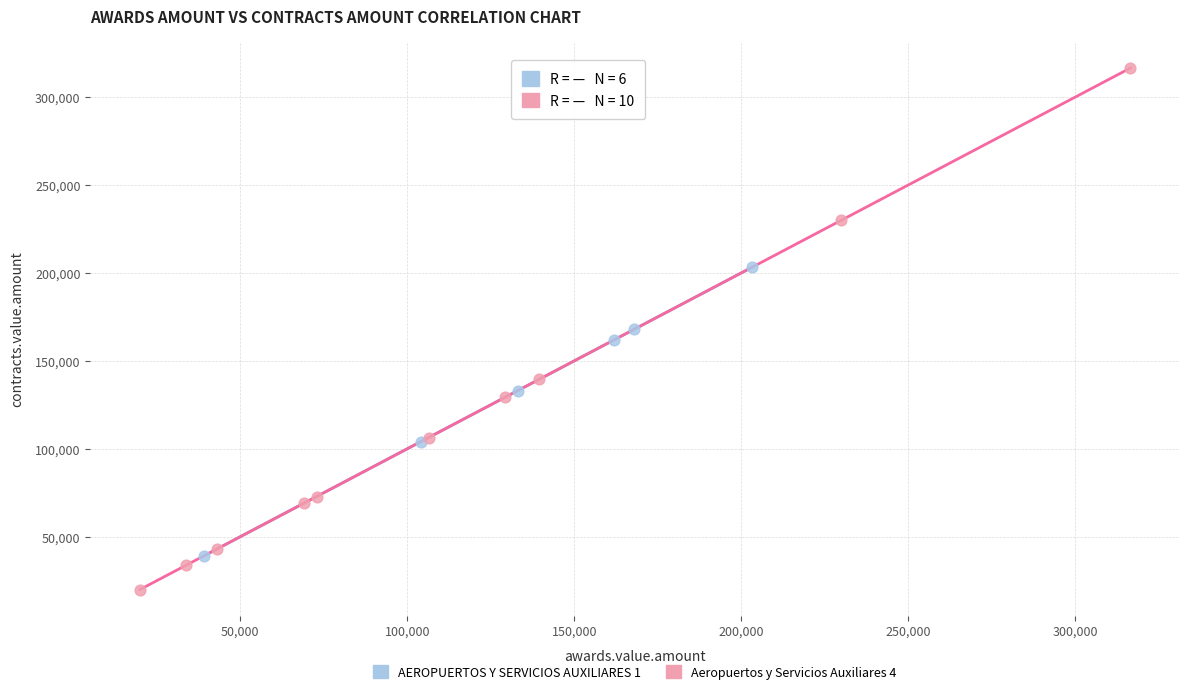

Which series has the widest spread of Y values?

Aeropuertos y Servicios Auxiliares 4